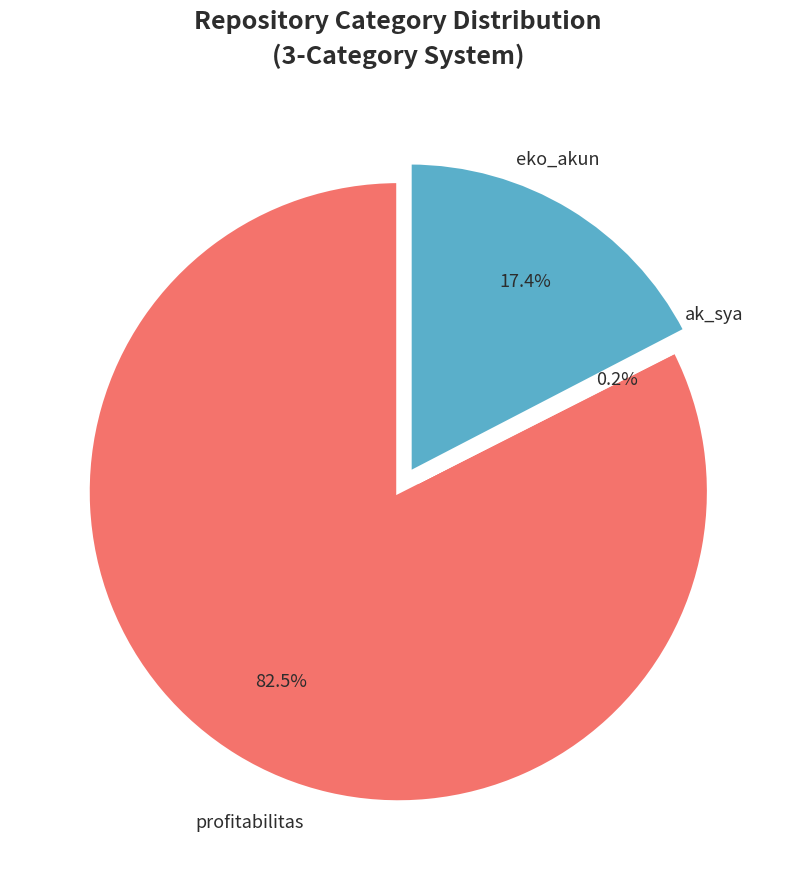

How many segments does this pie chart have?

3